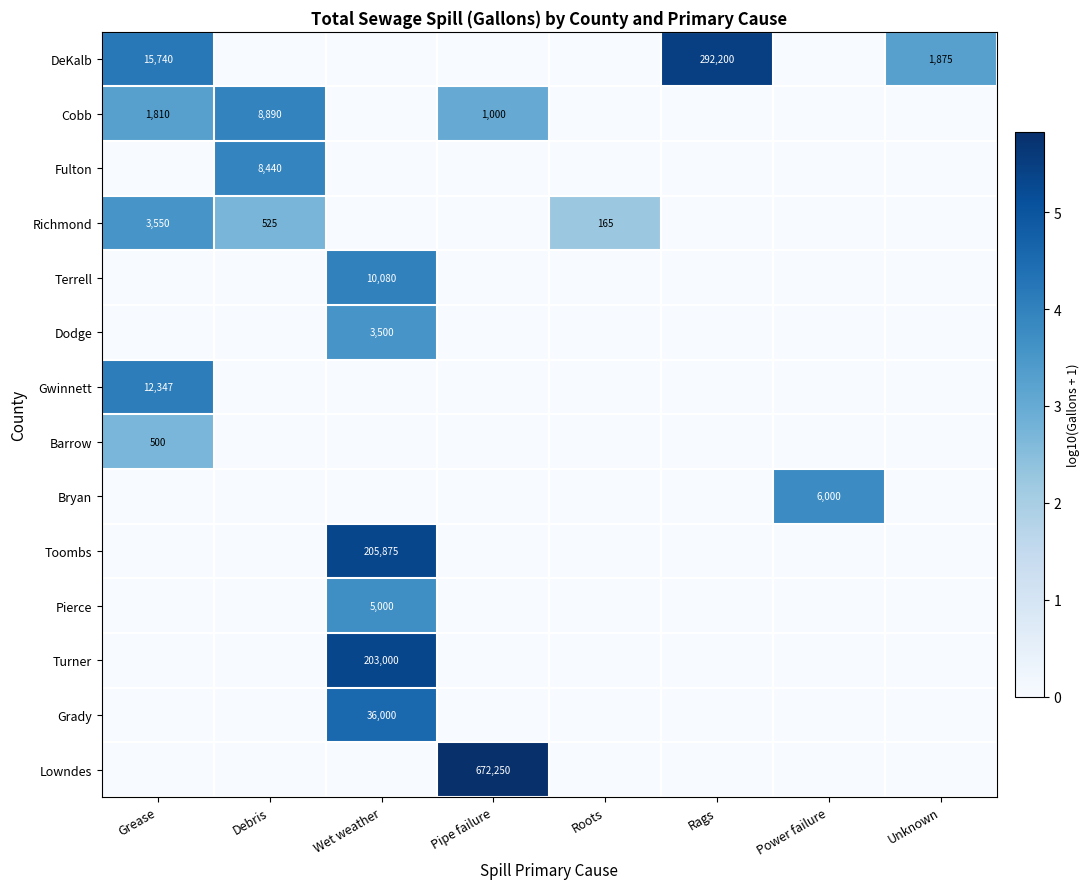

What is the difference between the highest and lowest values at Debris?

3.9